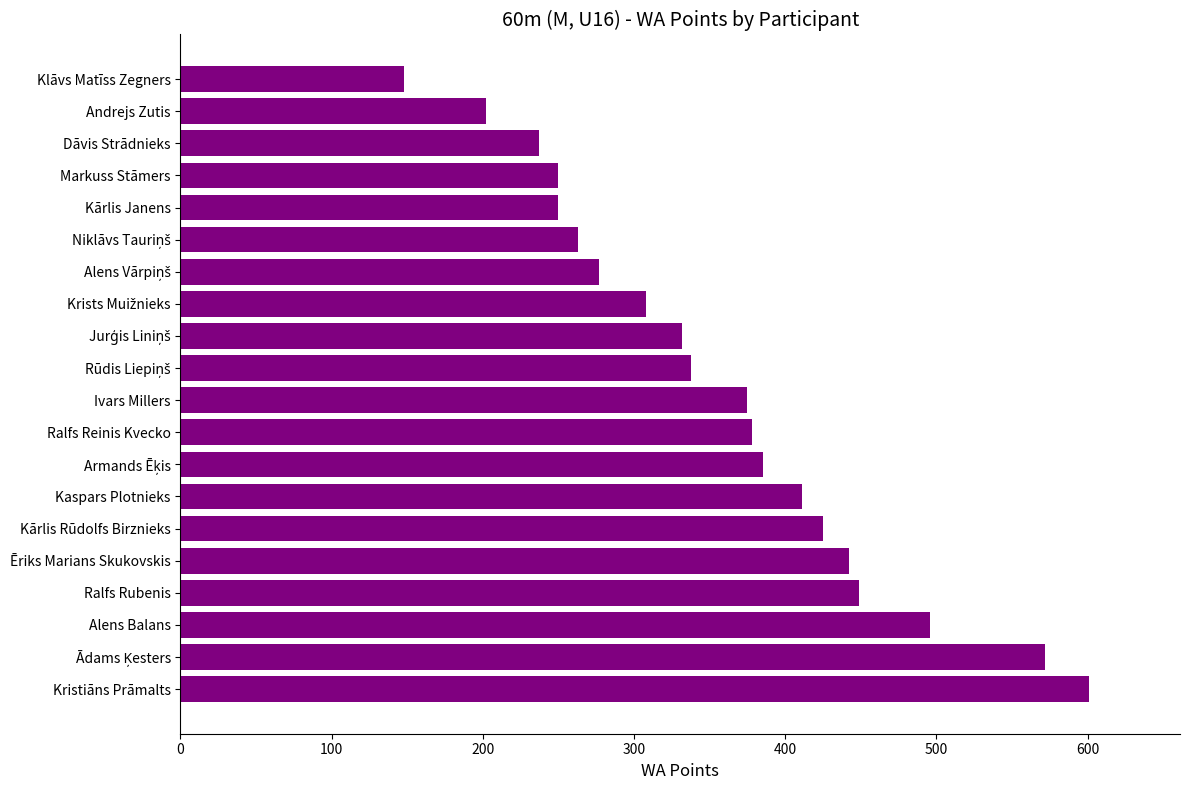

What is the smallest value displayed?

148